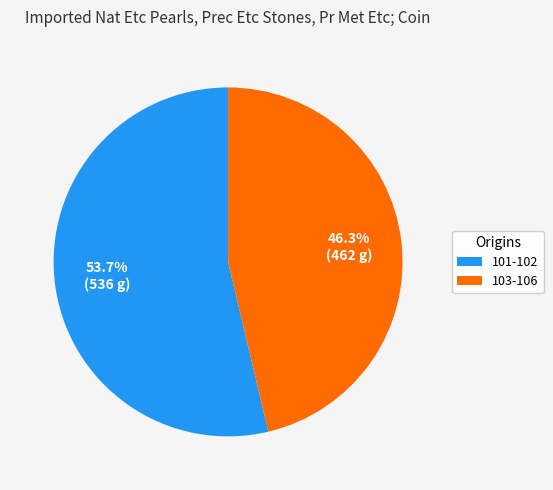

How many slices are in this pie chart?

2